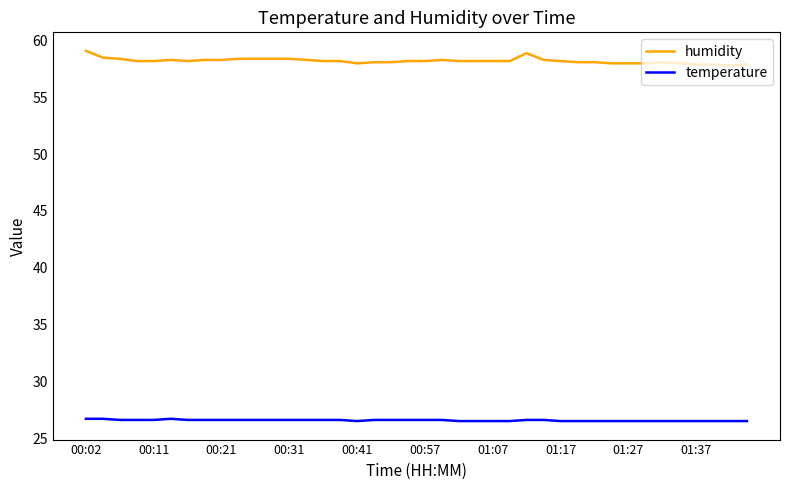

True or false: humidity has more than 1 interior local peaks.

True